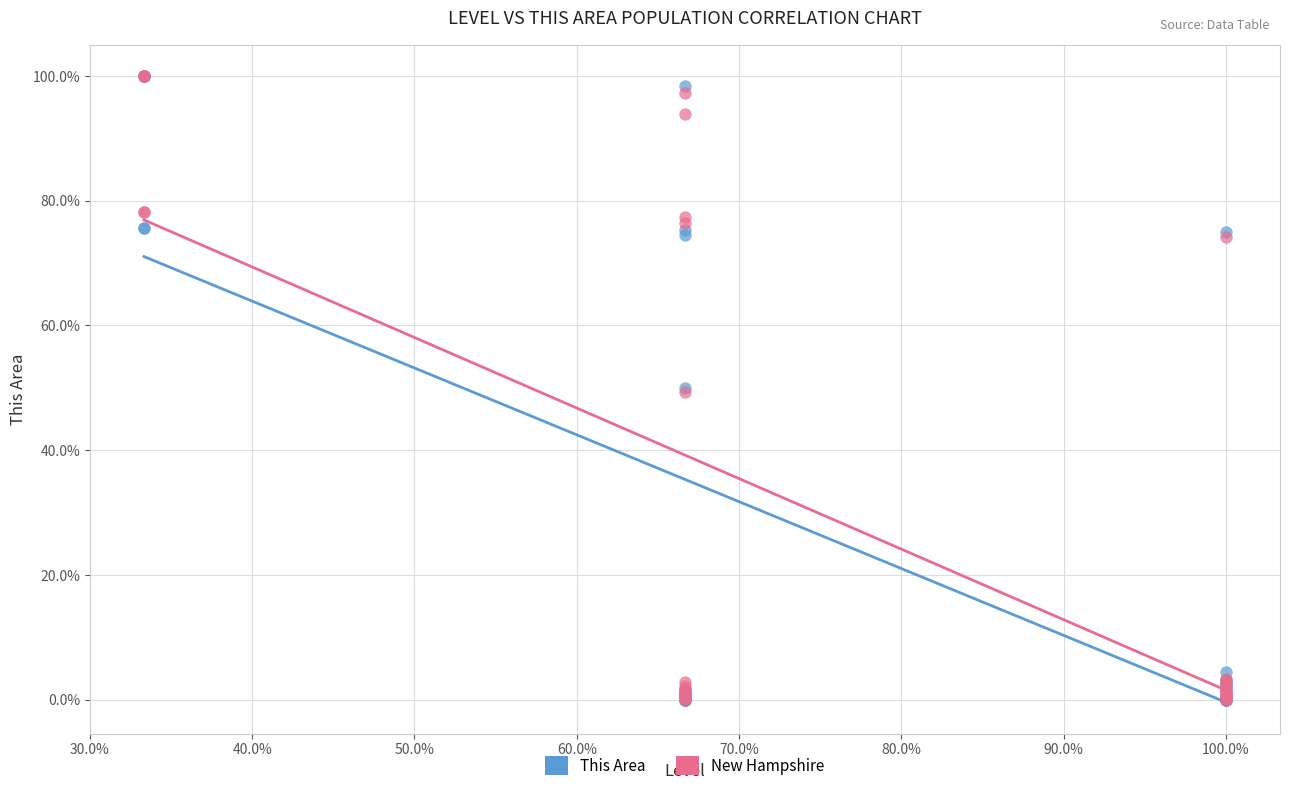

What are all the series names shown in the legend?

This Area, New Hampshire